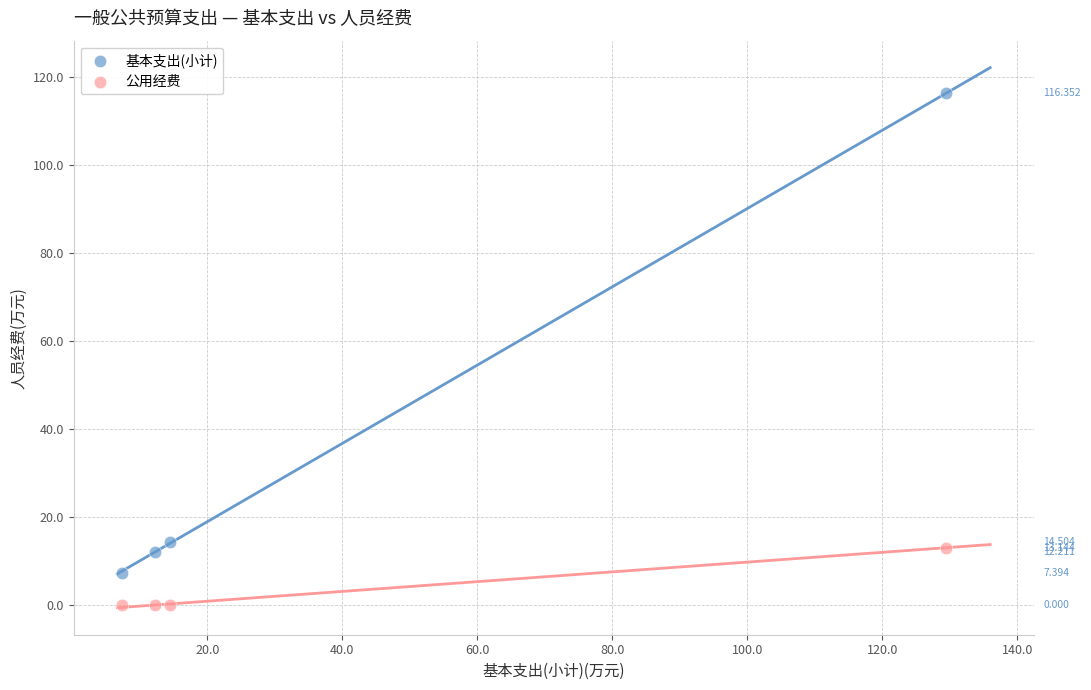

Which series has the largest Y range (max minus min)?

基本支出(小计)